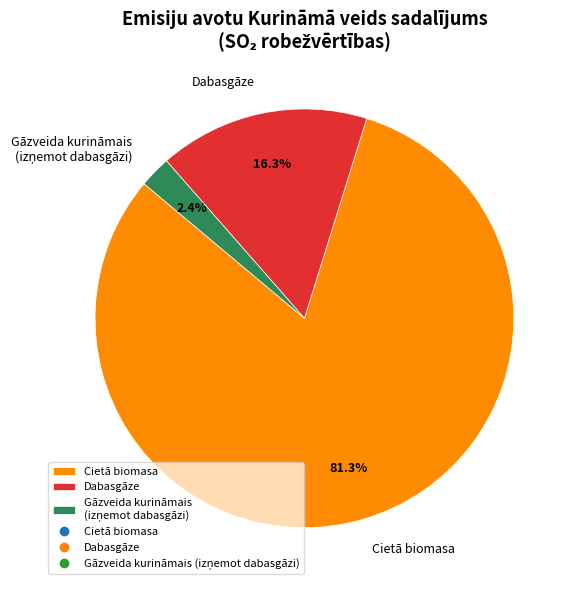

The Cietā biomasa slice represents 72% of the pie. True or false?

False